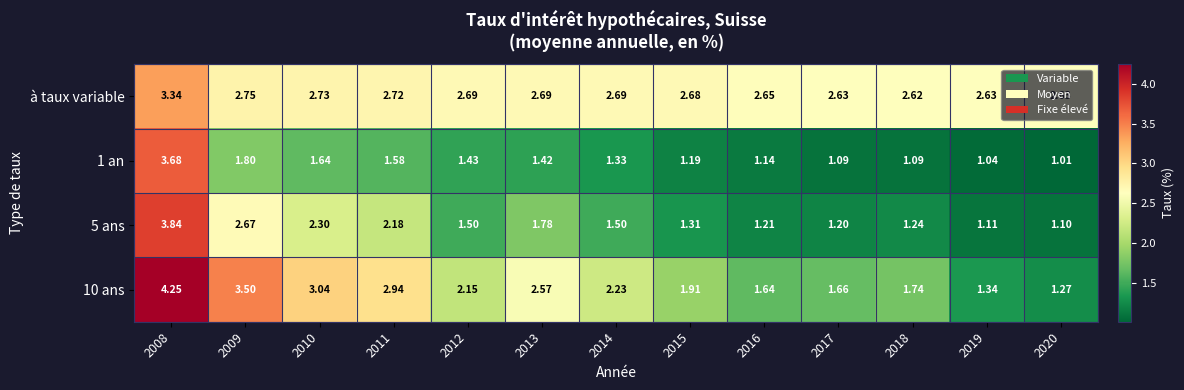

Which series has the largest total across all categories?

à taux variable